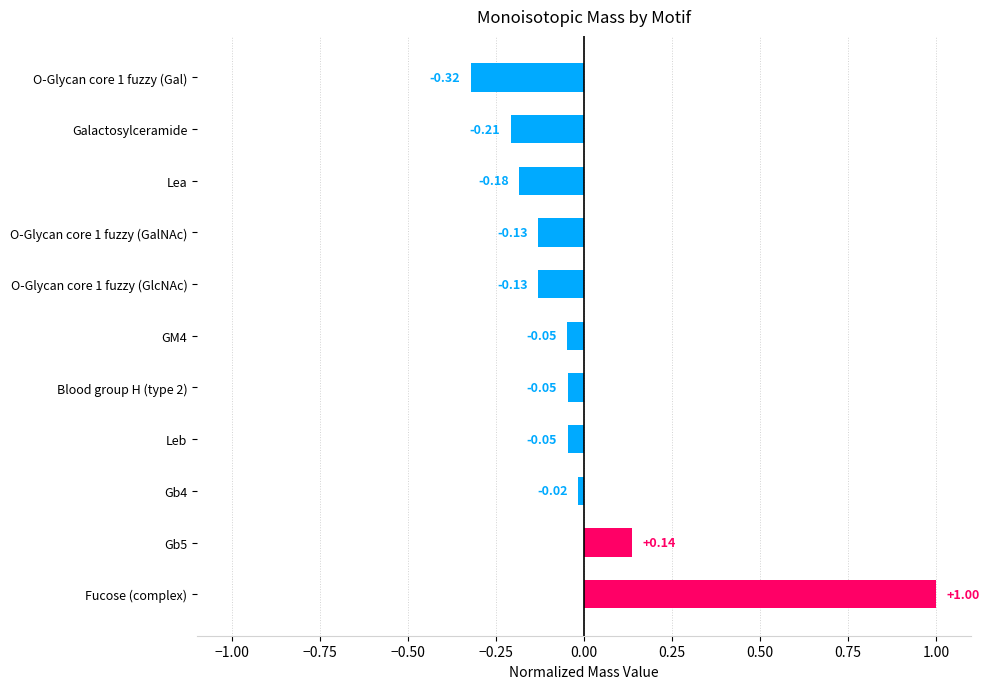

How many bars are there in total?

11